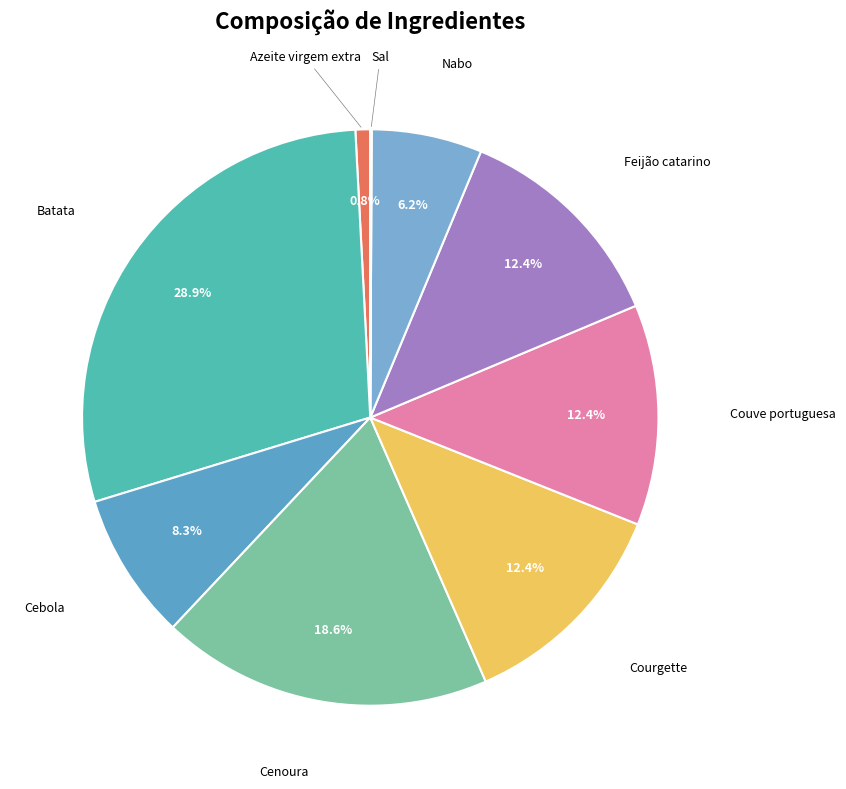

Which category has the biggest portion of the pie?

Batata